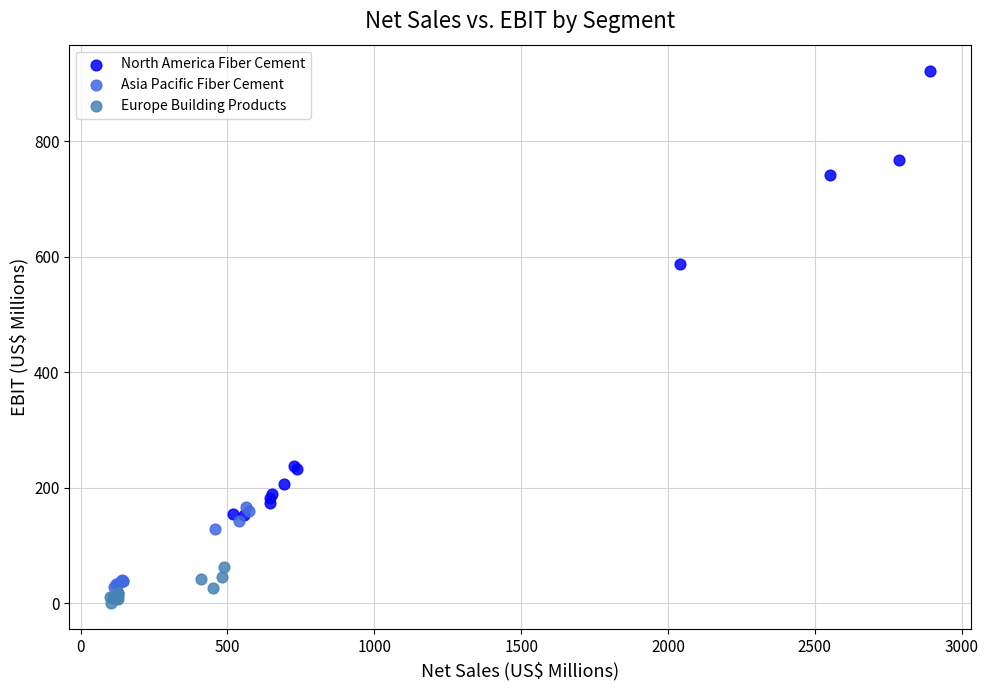

Which series has the widest spread of Y values?

North America Fiber Cement